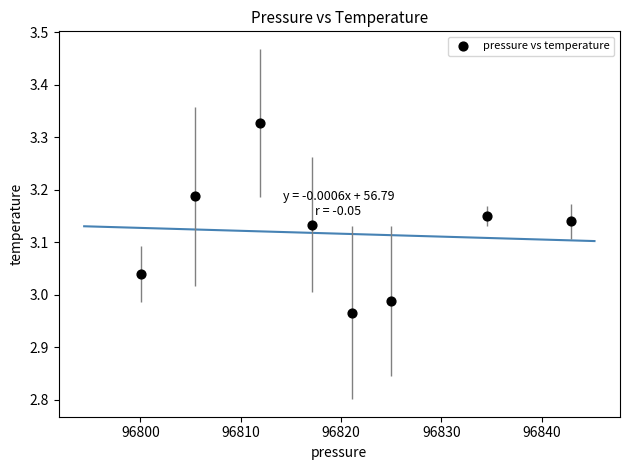

What is the range of X values (max minus min)?

42.8